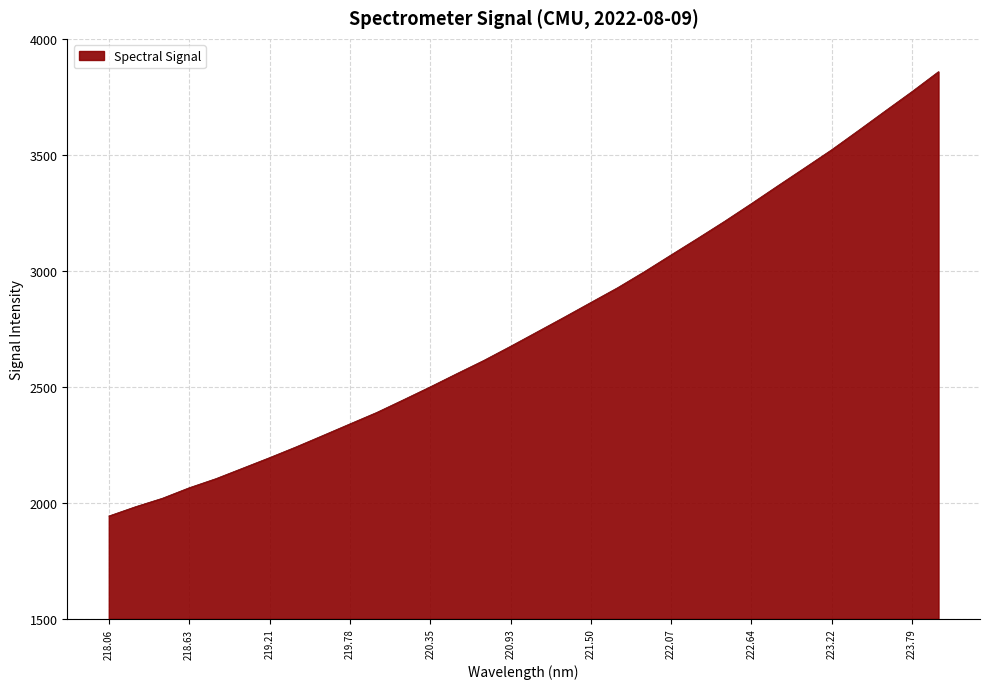

True or false: there are more than 2 points higher than both neighbors.

False